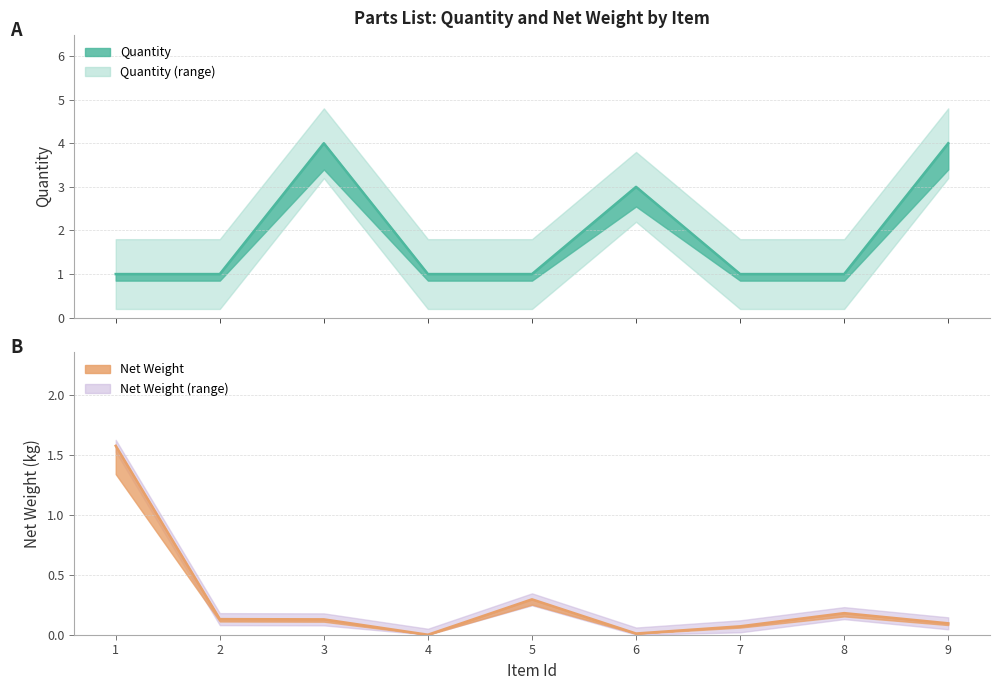

Between which two adjacent categories do Quantity and Net Weight first intersect?

1 and 2